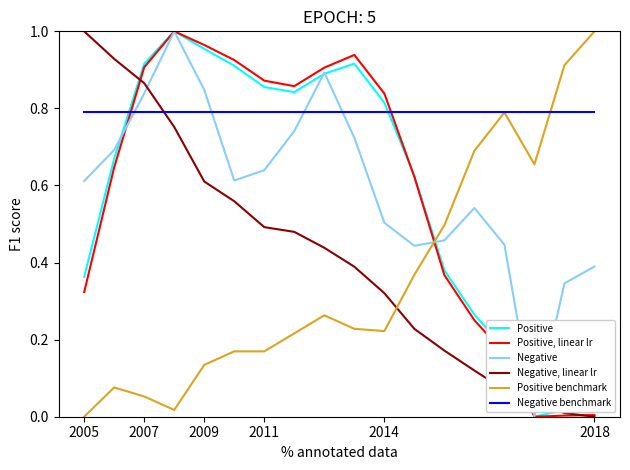

How many series are shown in this chart?

6